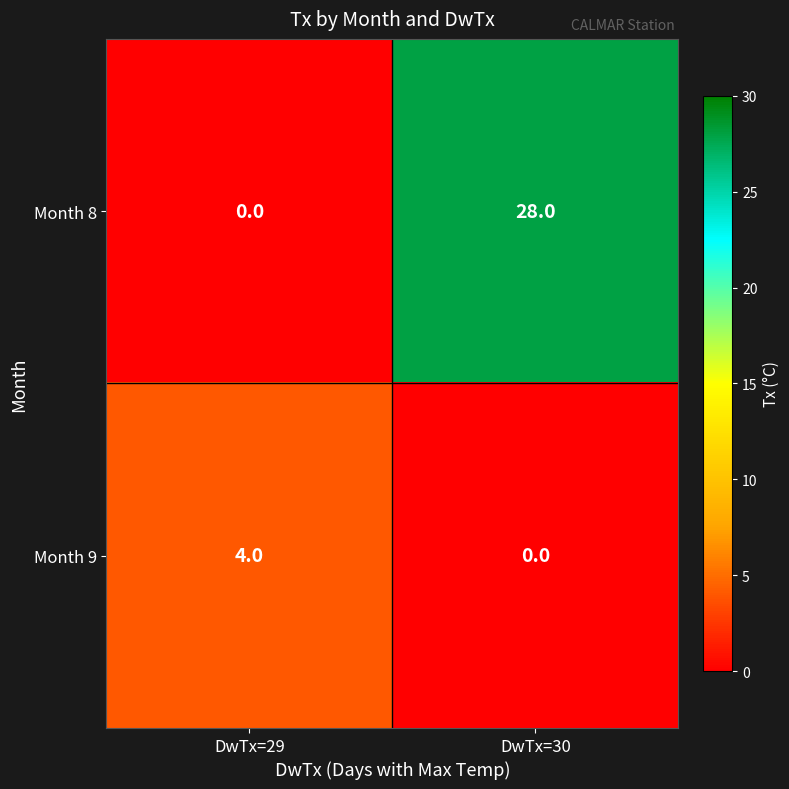

Between DwTx=29 and DwTx=30, which series saw the biggest shift?

Month 8